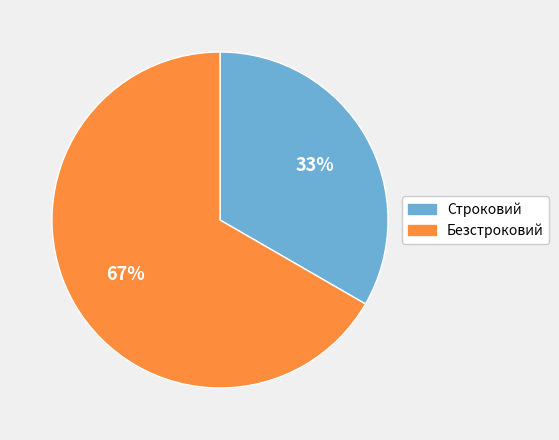

How many slices are in this pie chart?

2